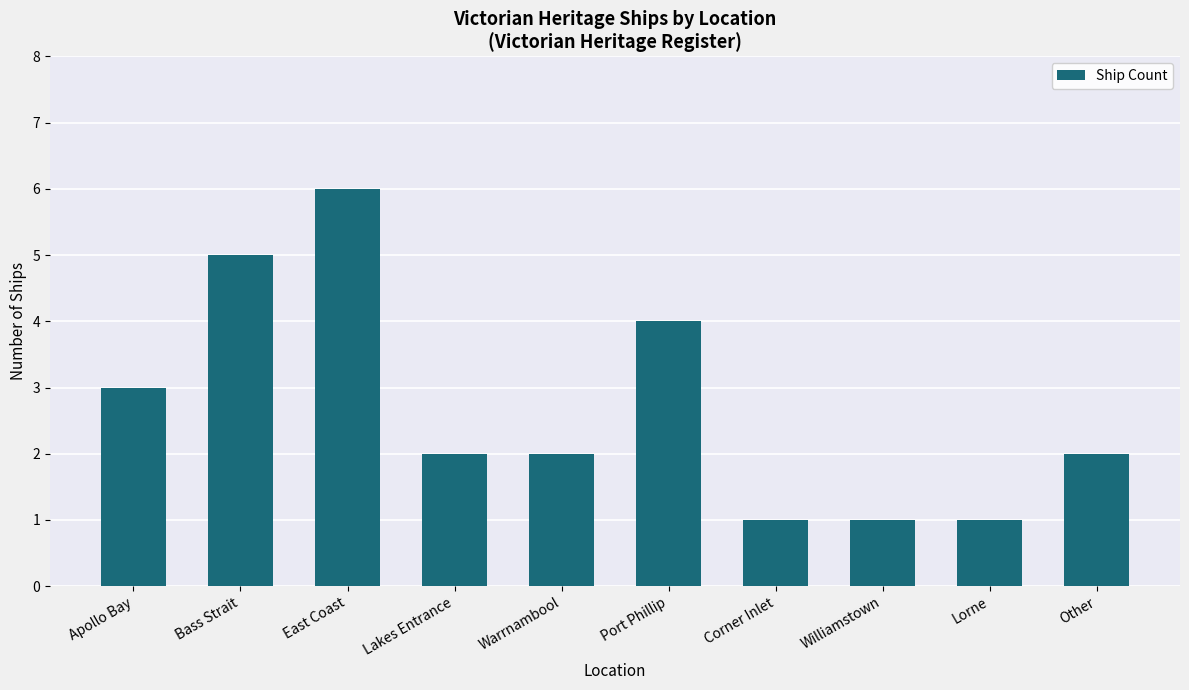

What is the minimum value shown in the chart?

1